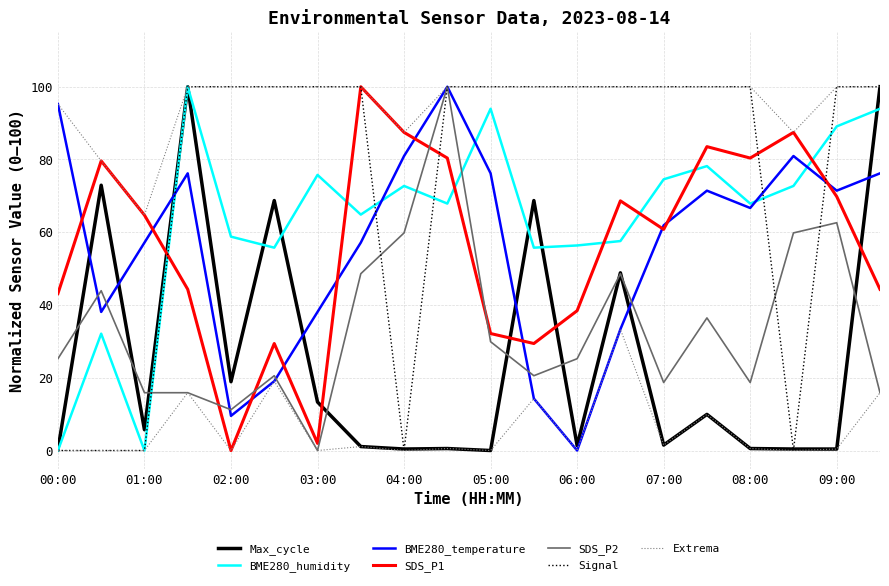

How many intersections are there between Signal and BME280_temperature?

4